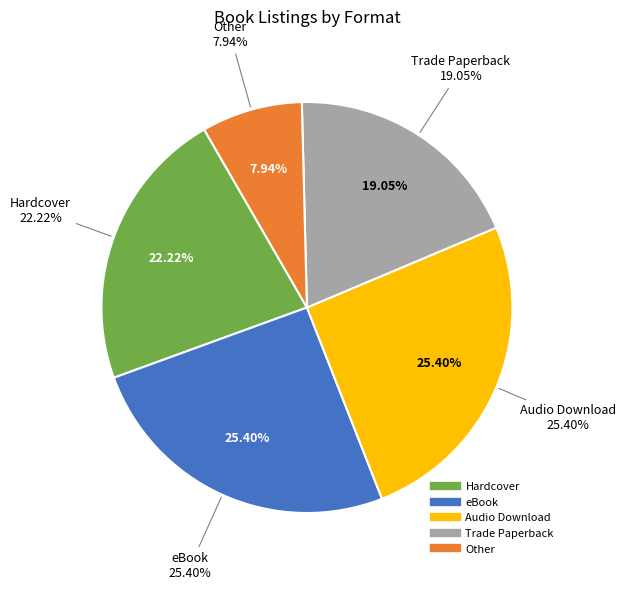

Is there a majority slice in this chart?

No